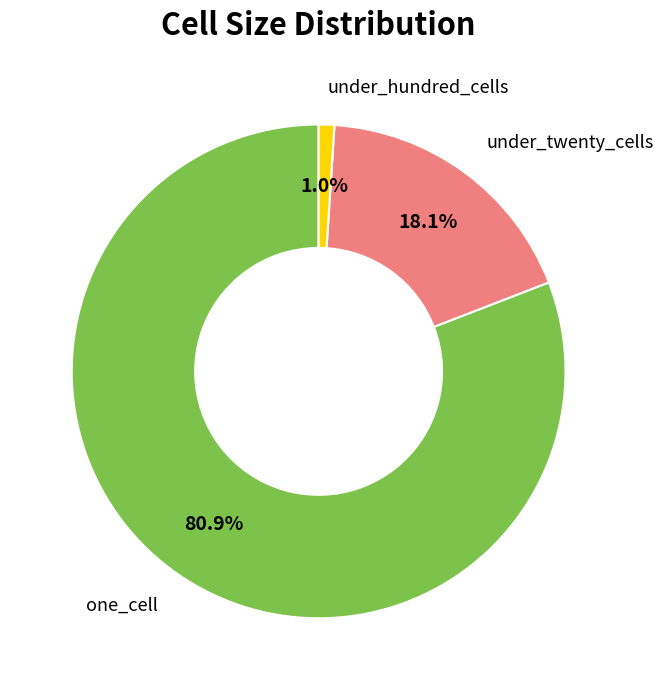

Is there any slice that represents more than half of the pie?

Yes